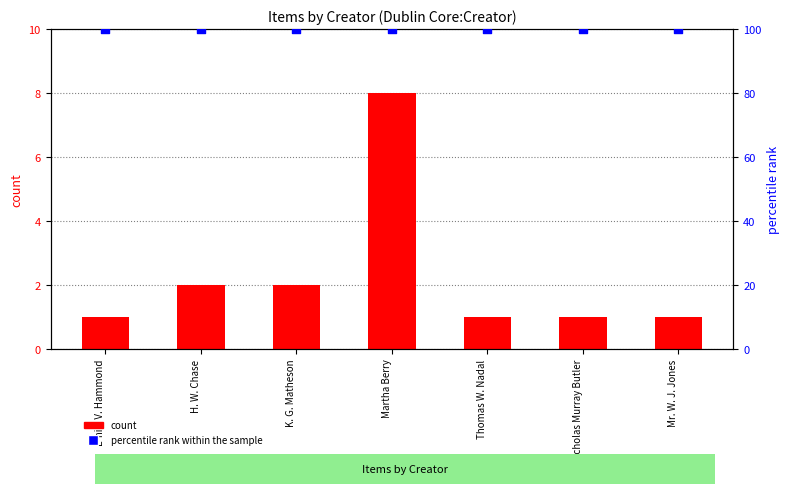

Which series contains the highest Y value?

percentile rank within the sample